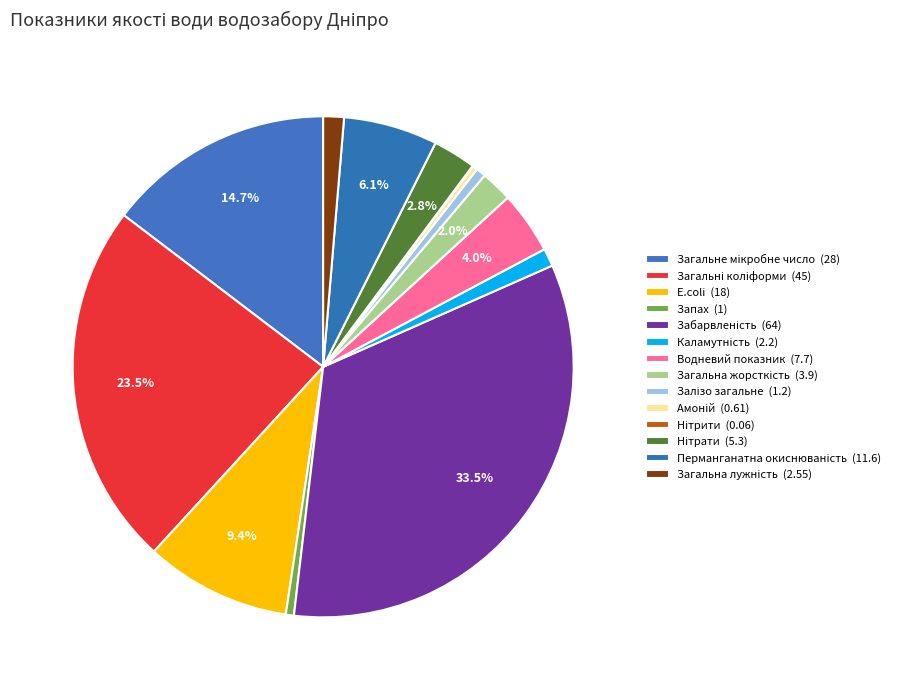

Does E.coli account for over 50% of the chart?

No